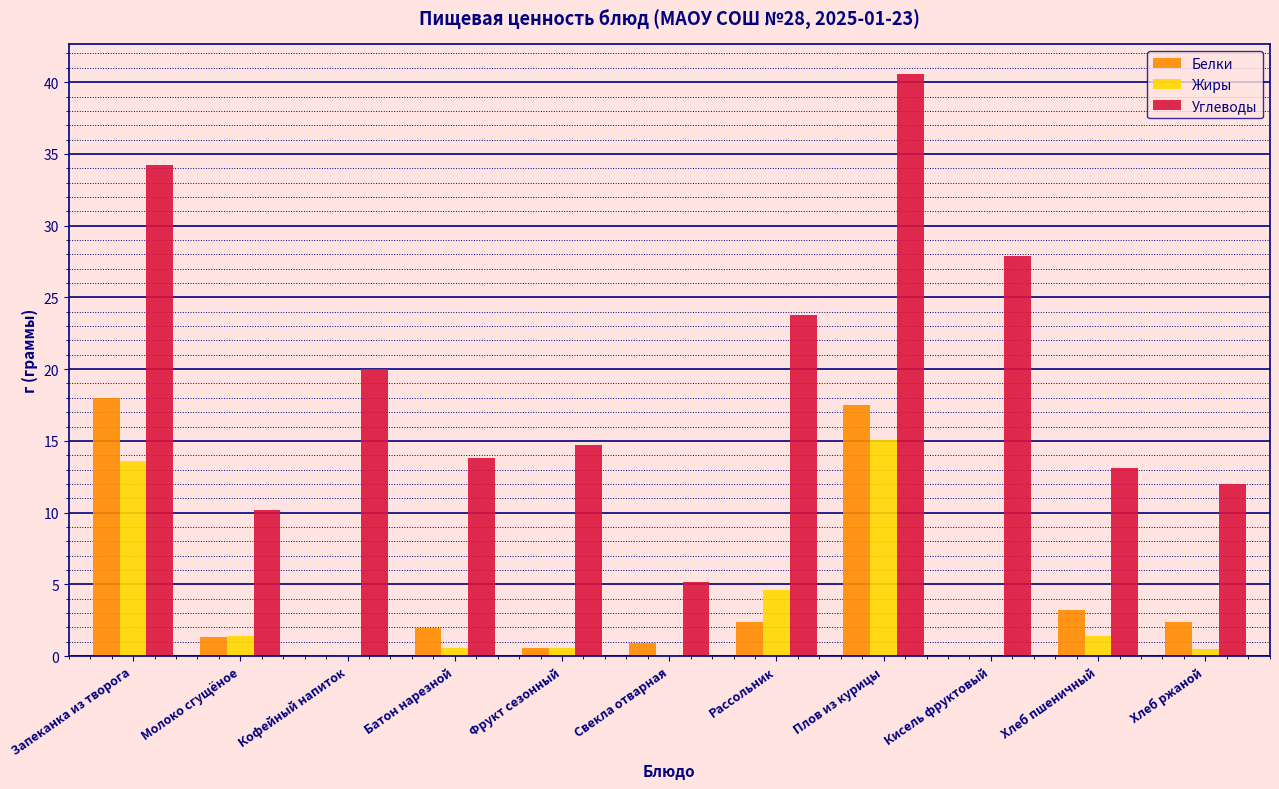

Between Кофейный напиток and Плов из курицы, which series saw the biggest shift?

Углеводы